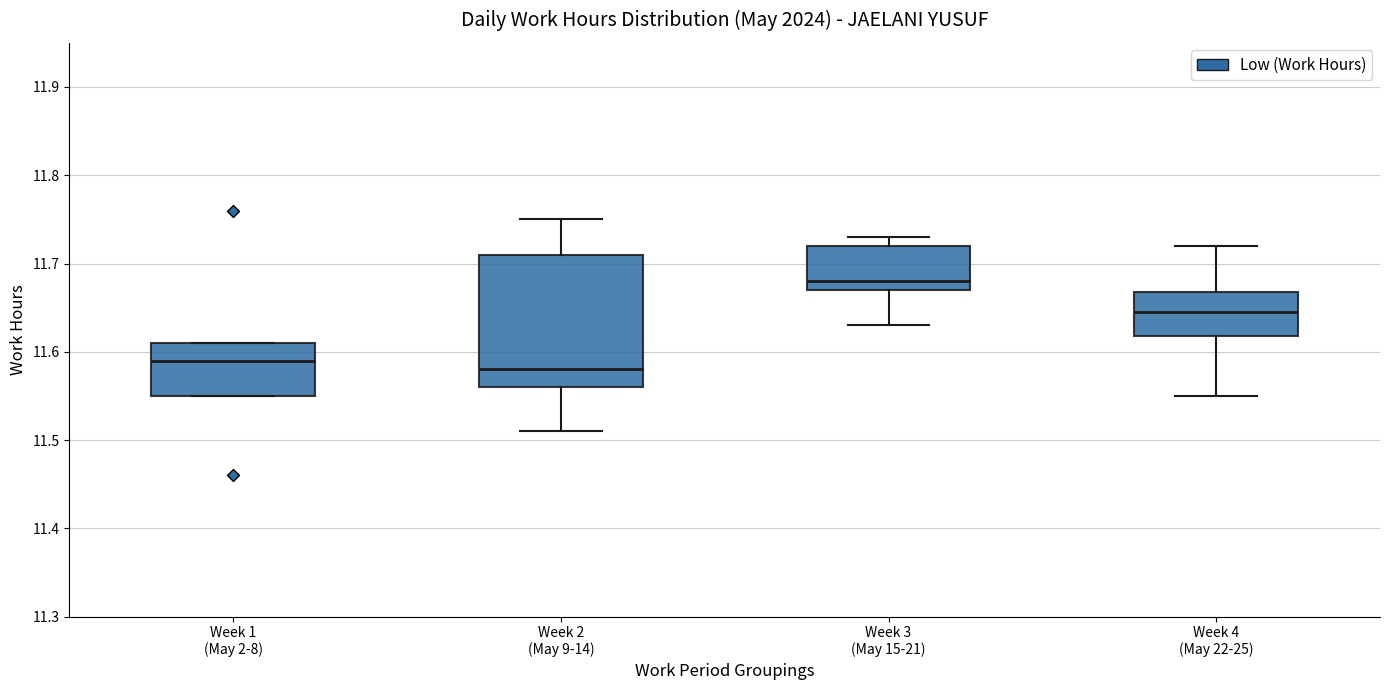

Reading left to right, transcribe this box plot: for each box, give where its median line is, the range the box spans, and where its two whiskers end, as read against the y-axis. The values are not printed on the chart, so give them approximately, as read against the axis.

Week 1 (May 2-8): median 11.59, box 11.55 to 11.61, whiskers 11.55 to 11.61
Week 2 (May 9-14): median 11.58, box 11.56 to 11.71, whiskers 11.51 to 11.75
Week 3 (May 15-21): median 11.68, box 11.67 to 11.72, whiskers 11.63 to 11.73
Week 4 (May 22-25): median 11.65, box 11.62 to 11.67, whiskers 11.55 to 11.72